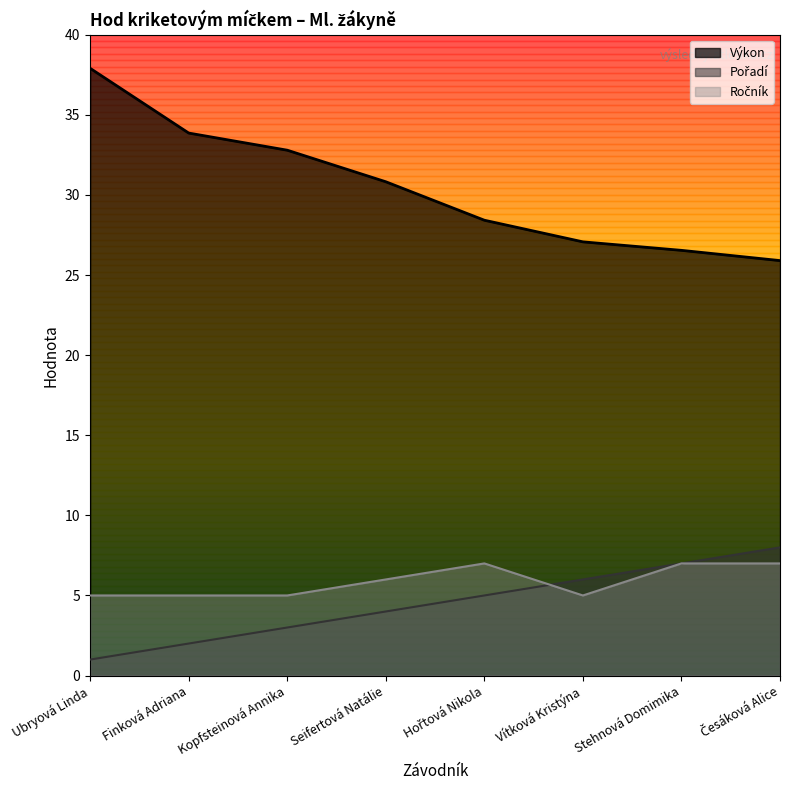

Which series has the widest spread of values?

Výkon